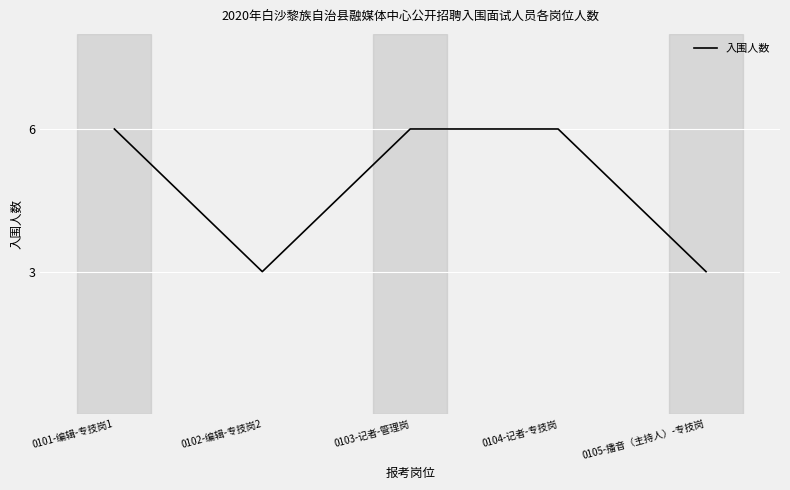

What is the ratio of the value at 0102-编辑-专技岗2 to the value at 0104-记者-专技岗?

0.5